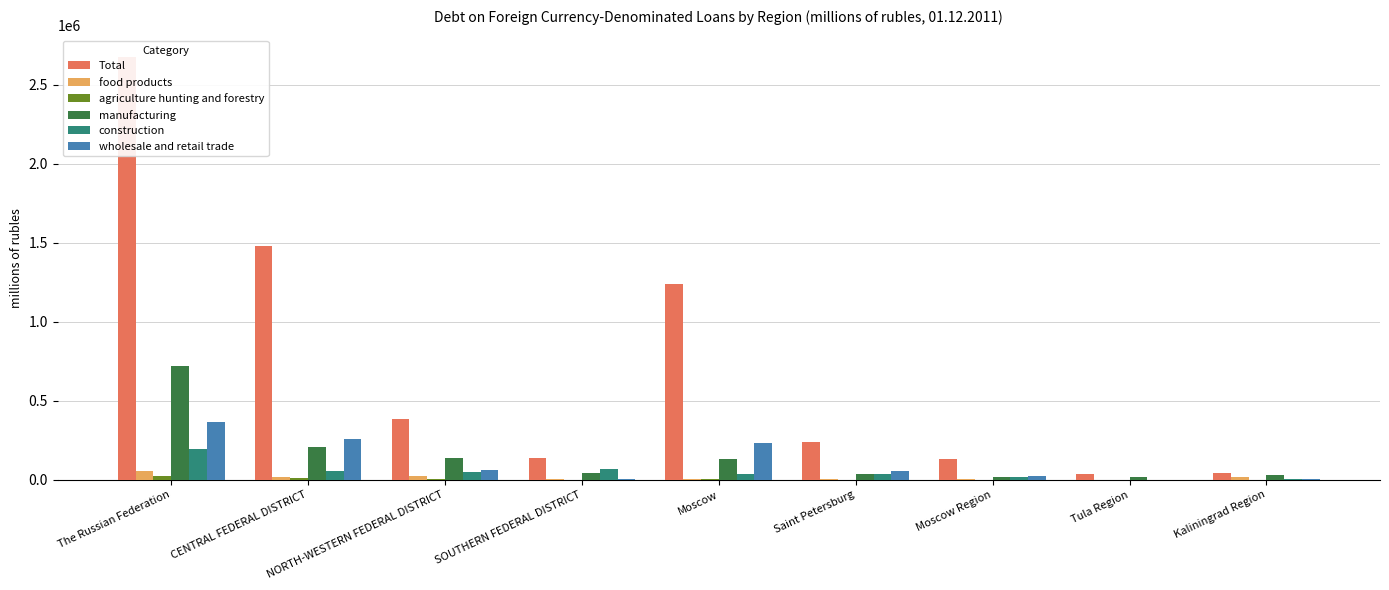

At which label is food products closest to 26818?

NORTH-WESTERN FEDERAL DISTRICT